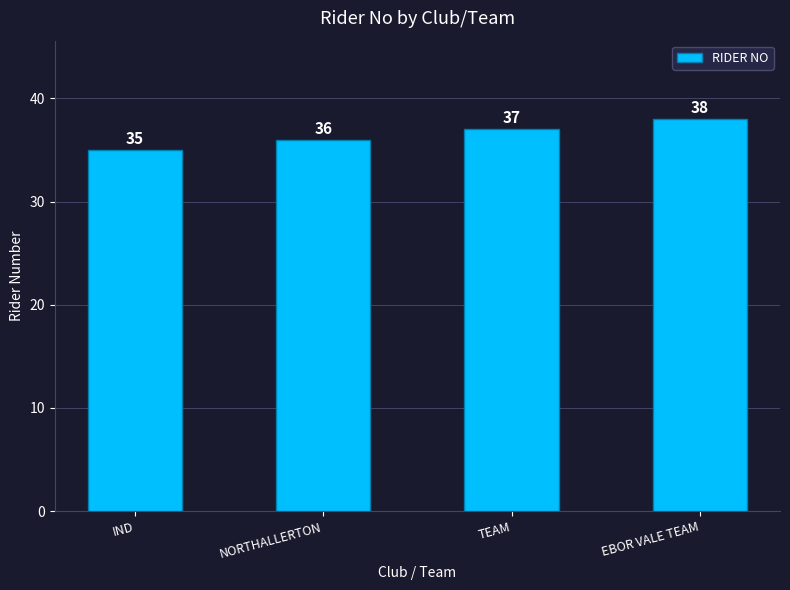

True or false: the data shows 54 at TEAM.

False